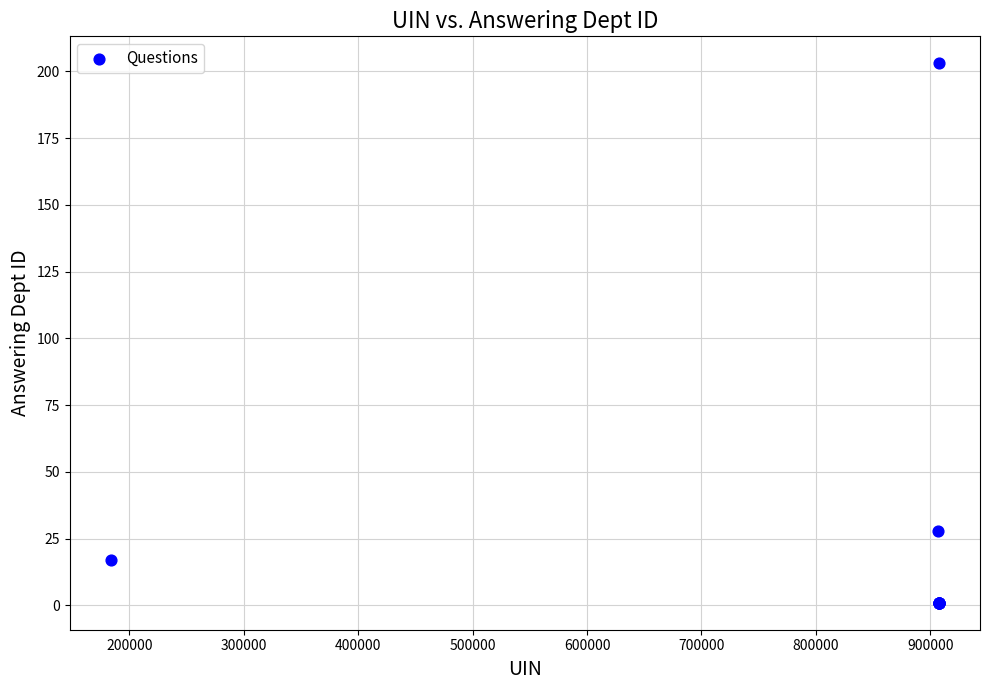

What Y value in the scatter plot is closest to 102?

28